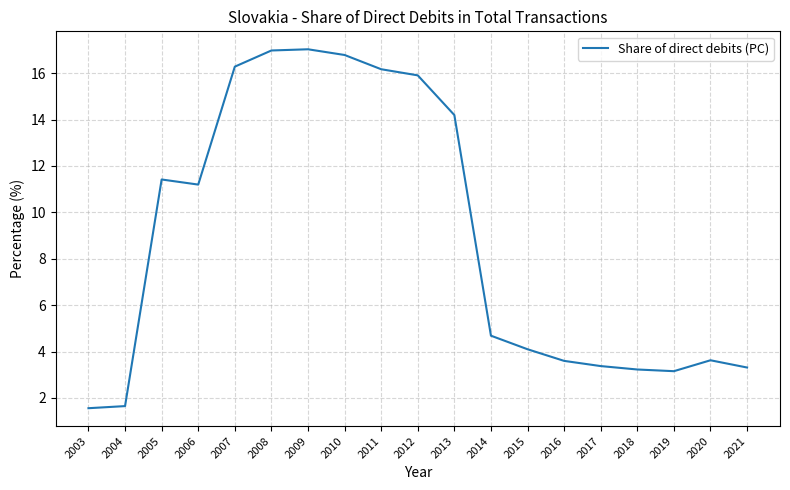

What is the smallest value displayed?

1.6